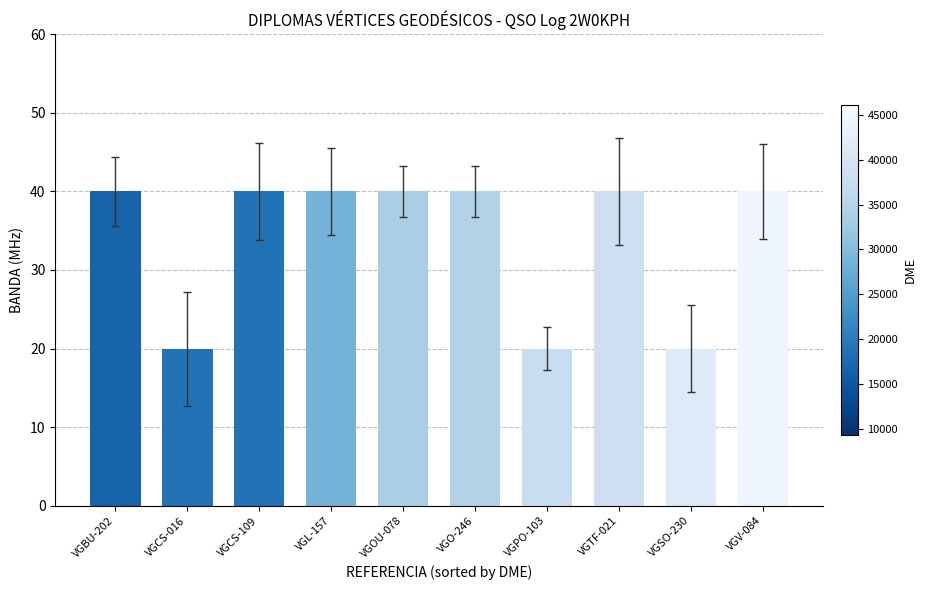

What is the greatest value displayed?

40